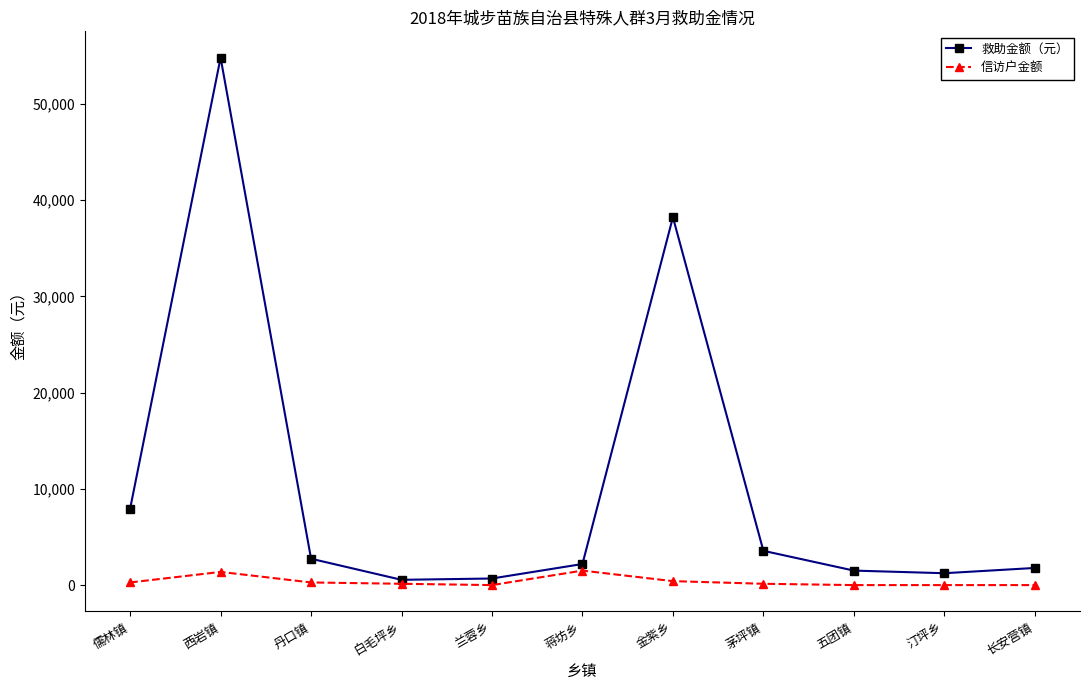

What is the maximum value shown in the chart?

54800